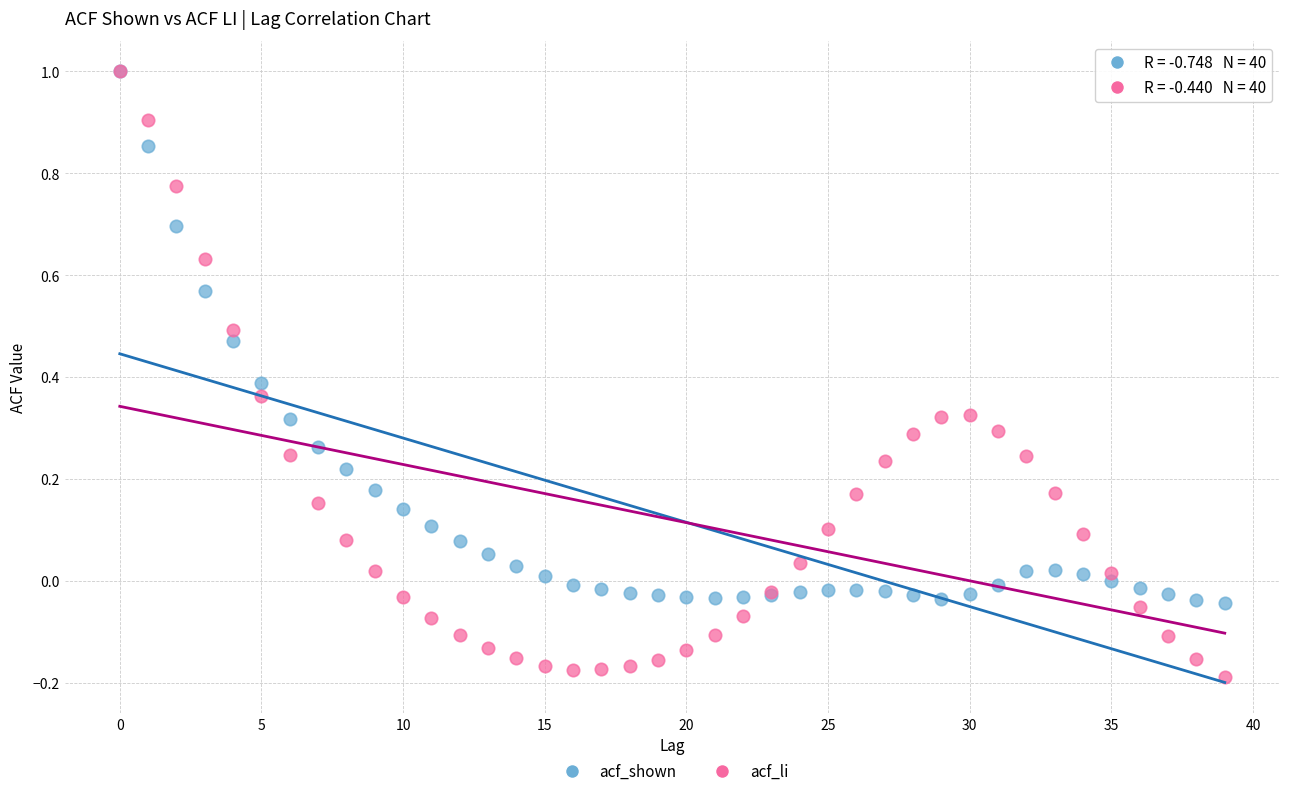

Which series has the widest spread of Y values?

acf_li